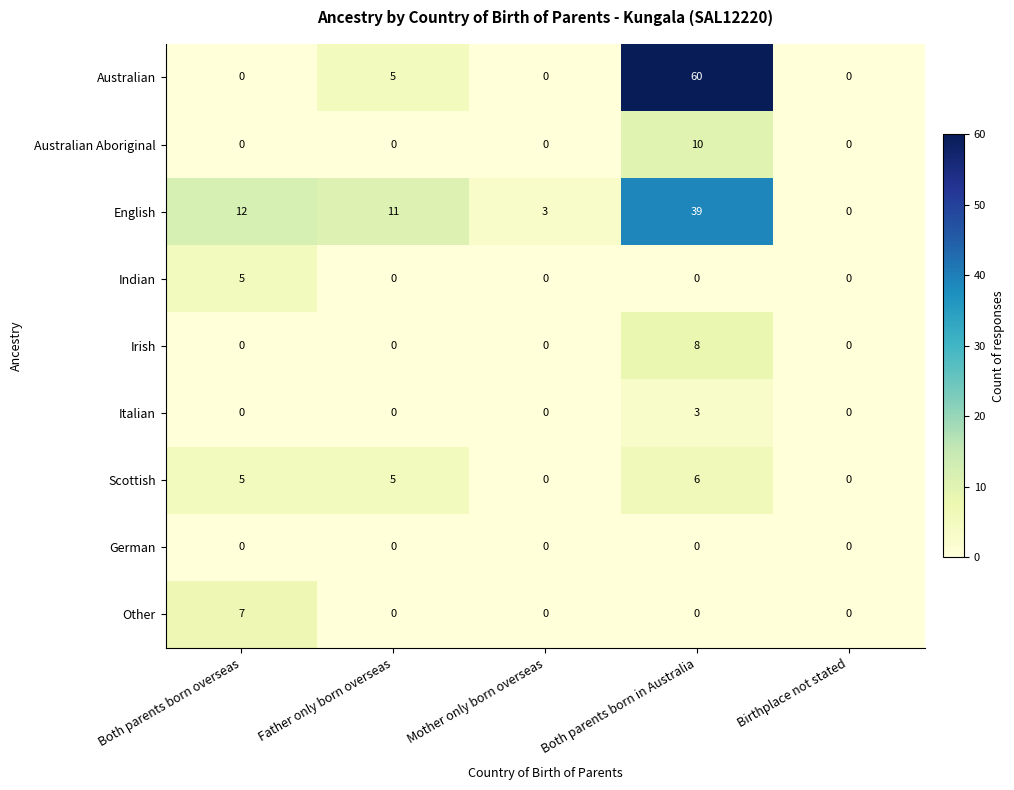

List the series in order of their peak value, highest first.

Australian, English, Australian Aboriginal, Irish, Other, Scottish, Indian, Italian, German